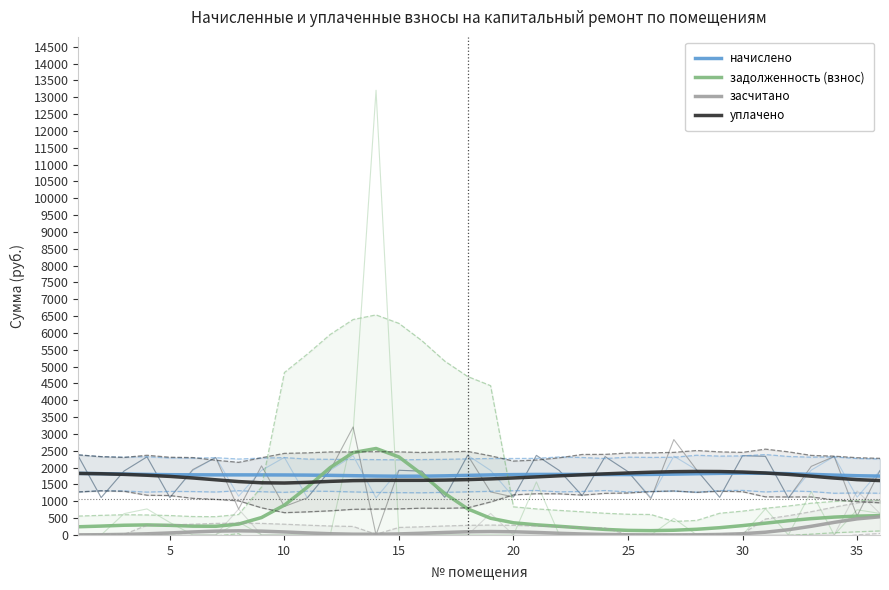

What is the difference between the maximum and minimum values in the начислено series?

91.4